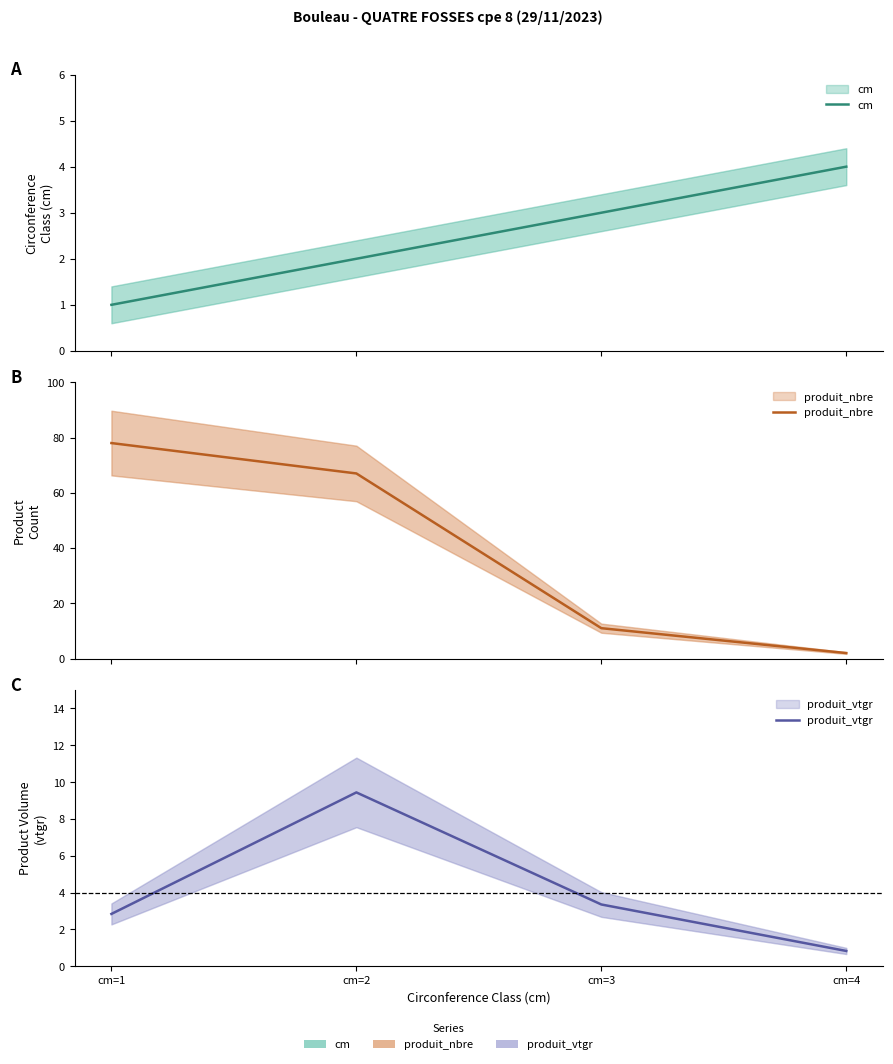

After their last crossing, which series has the higher values: produit_nbre or cm?

cm